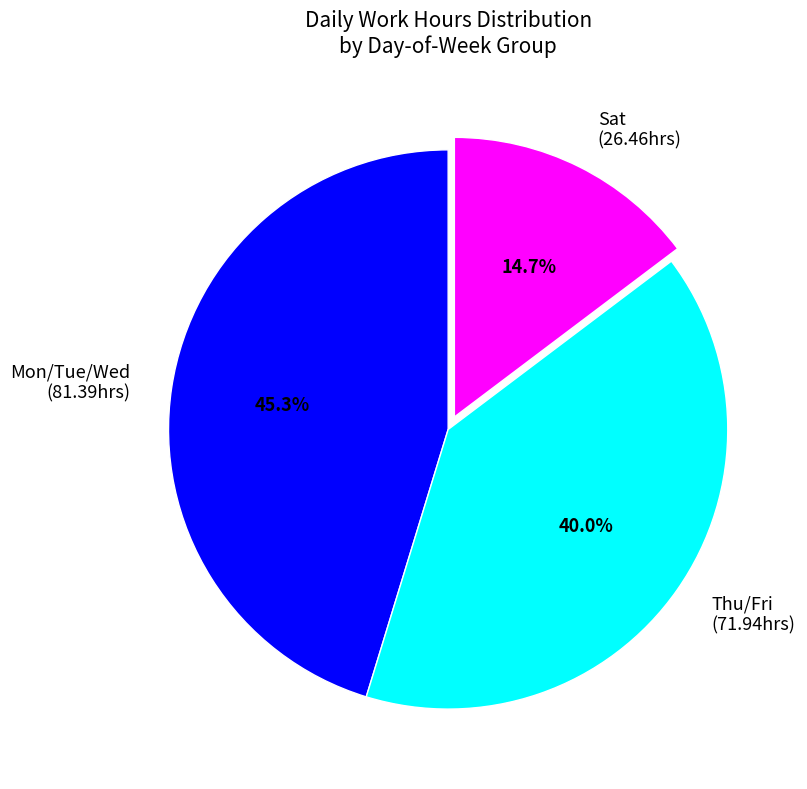

Is there a majority slice in this chart?

No